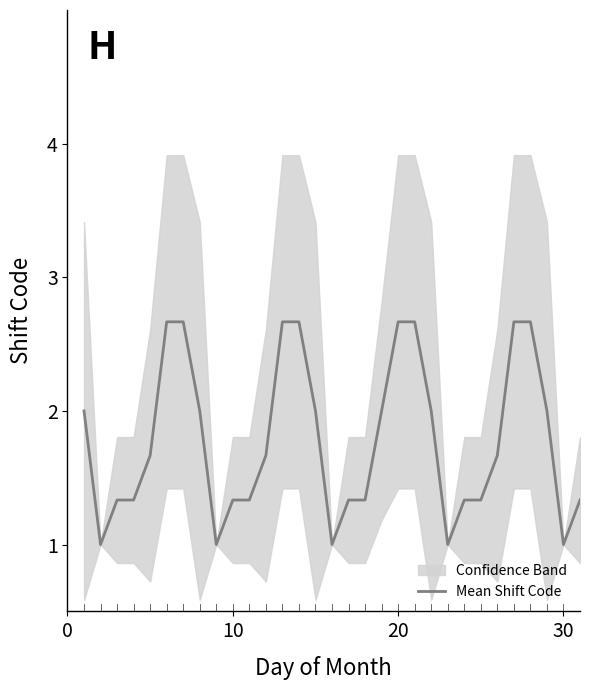

Reading left to right, what are all the values shown in this chart?

2.0	1.0	1.3	1.3	1.7	2.7	2.7	2.0	1.0	1.3	1.3	1.7	2.7	2.7	2.0	1.0	1.3	1.3	2.0	2.7	2.7	2.0	1.0	1.3	1.3	1.7	2.7	2.7	2.0	1.0	1.3